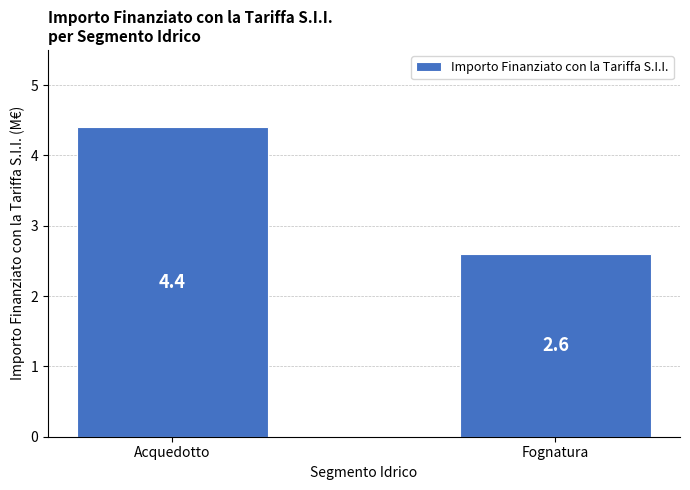

Rank the categories by value from highest to lowest.

Acquedotto, Fognatura